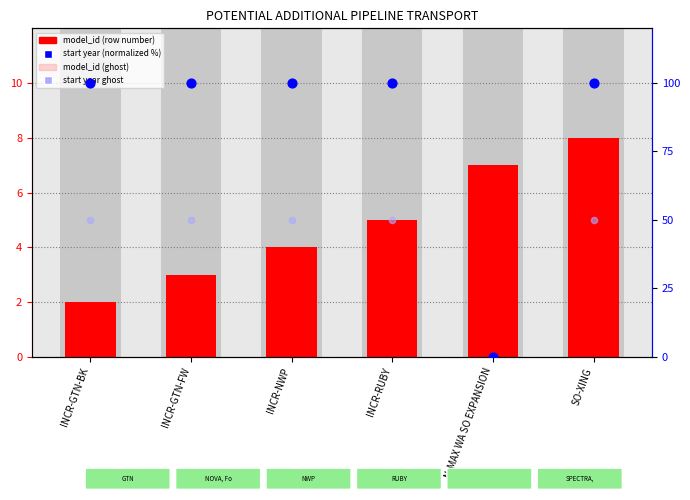

Is the value of start year ghost at INCR-RUBY greater than the value of model_id (25% ghost) at INCR-RUBY?

Yes